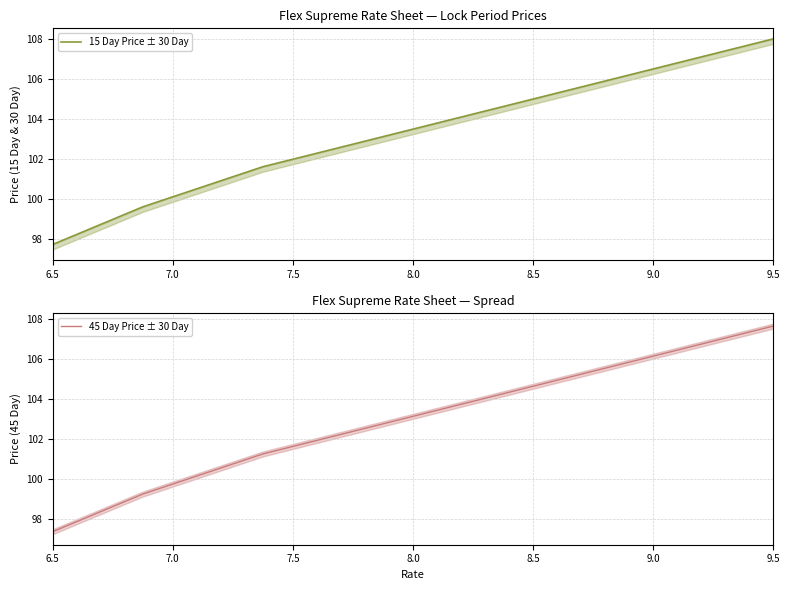

Which category has the lowest value in the 45 Day Price ± 30 Day series?

6.5